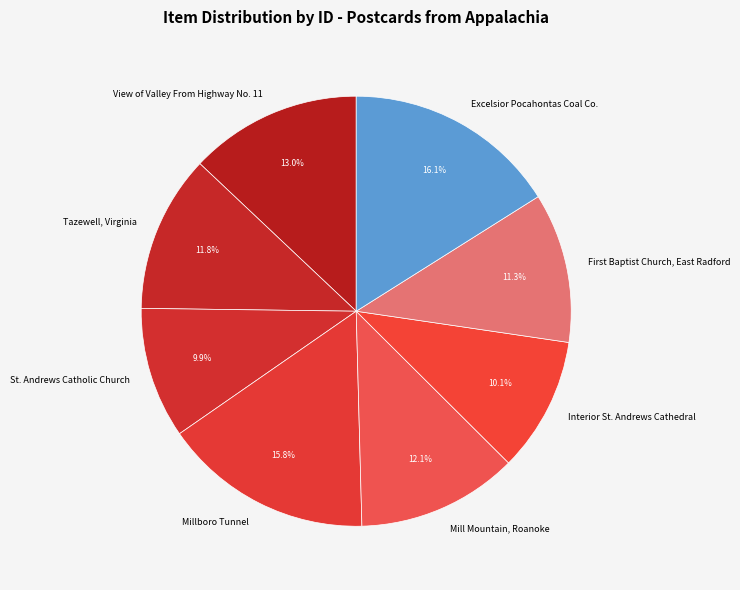

Is St. Andrews Catholic Church the majority of the pie?

No